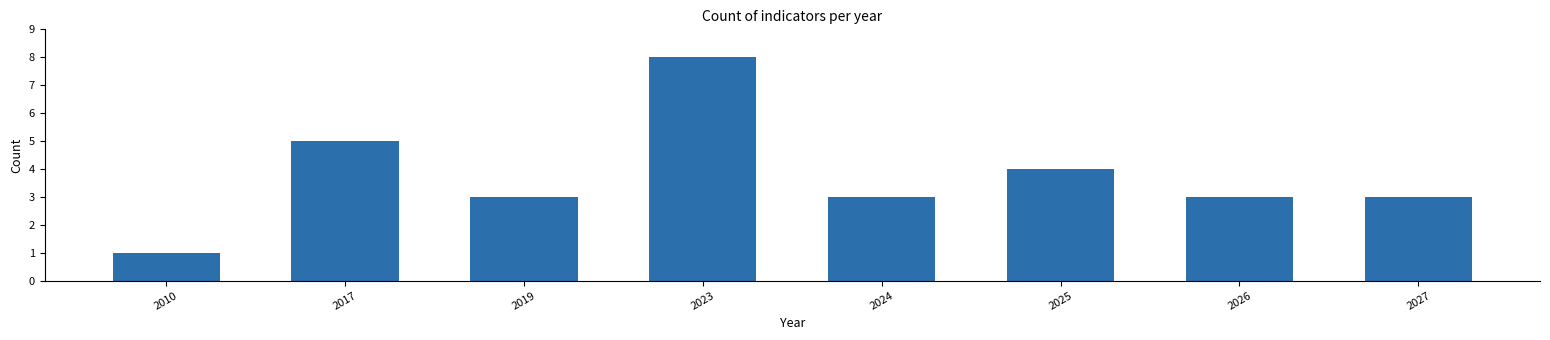

Reading left to right, list all the values displayed in this chart.

2010=1	2017=5	2019=3	2023=8	2024=3	2025=4	2026=3	2027=3